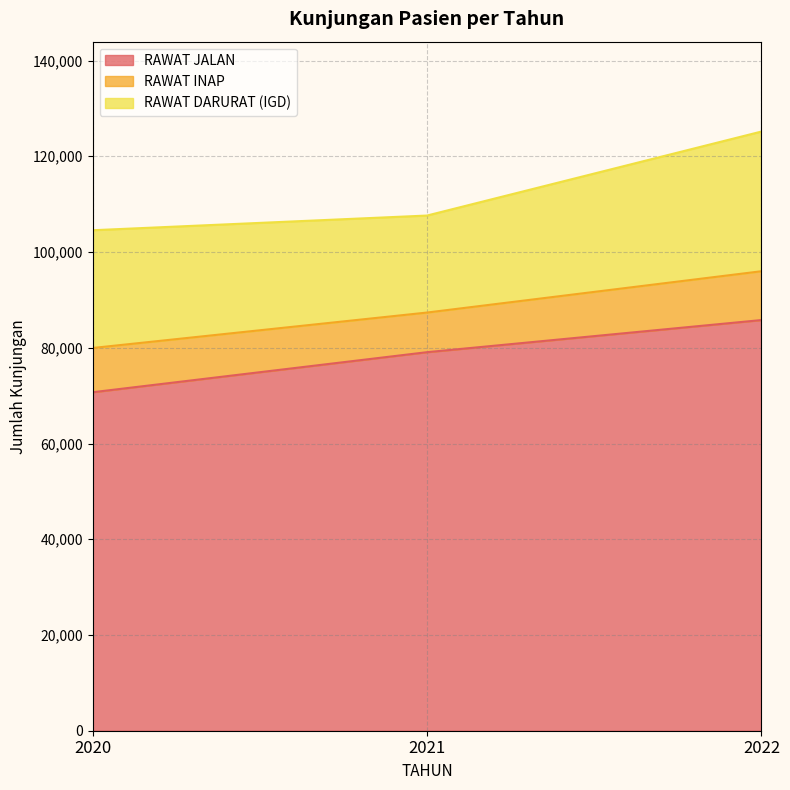

Is it true that RAWAT DARURAT (IGD) equals 14204 at 2020?

False